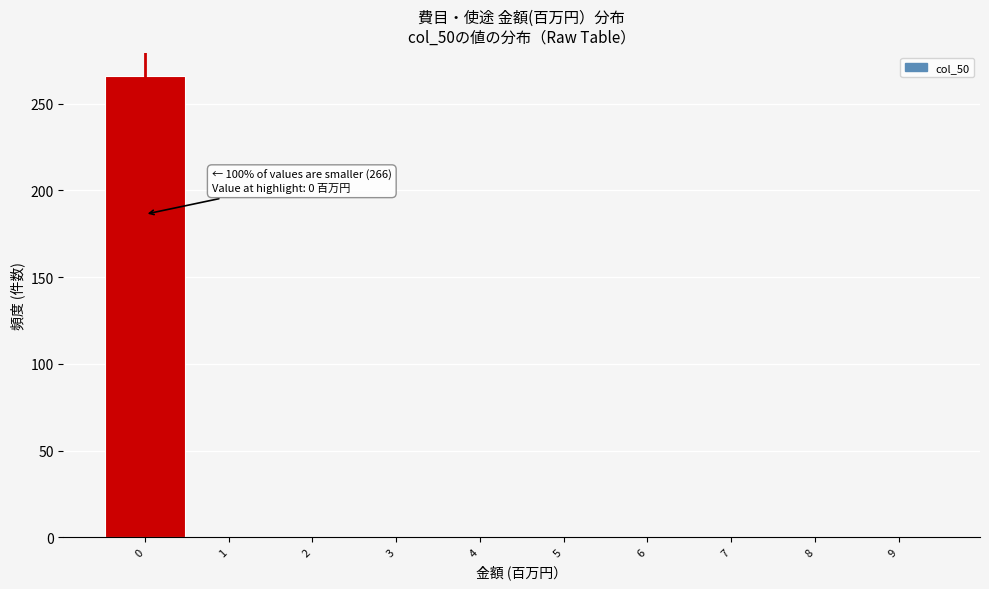

Which range on the x-axis has the tallest bar?

-0.5 to 0.5